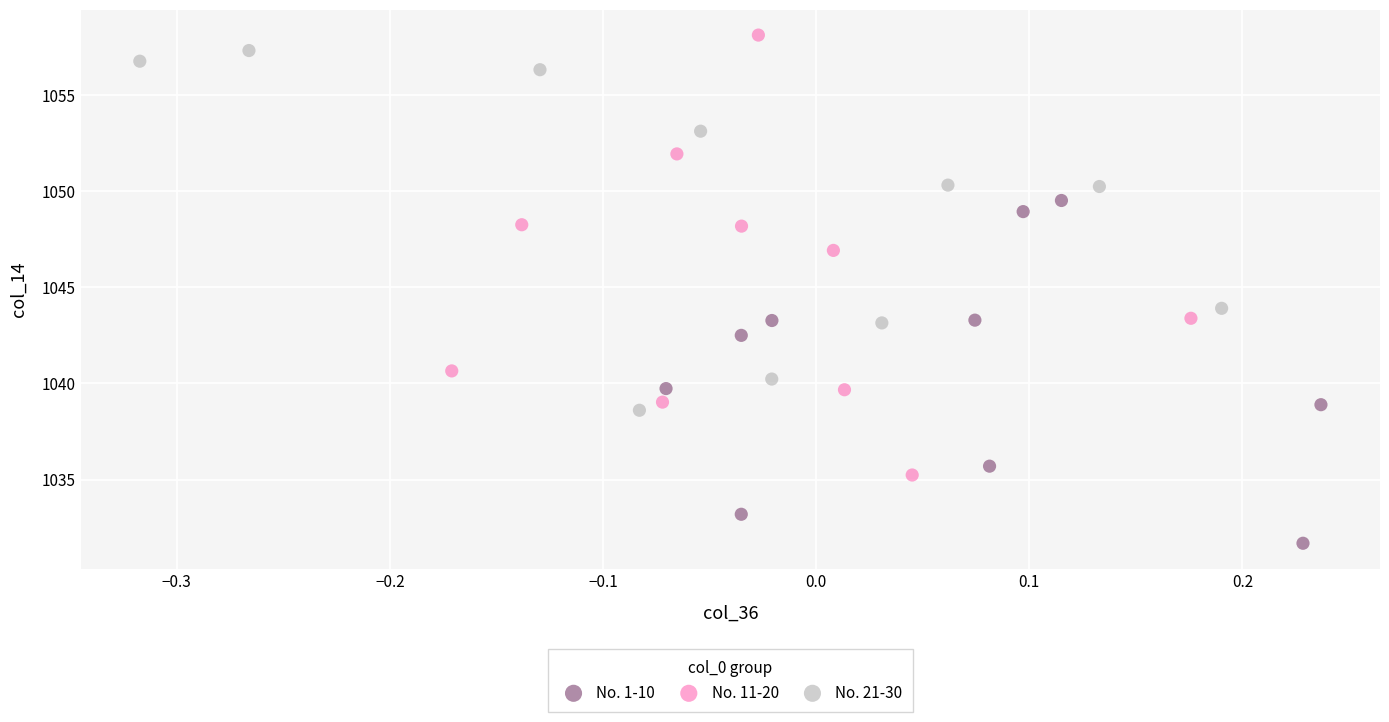

Which series has the widest spread of Y values?

No. 11-20